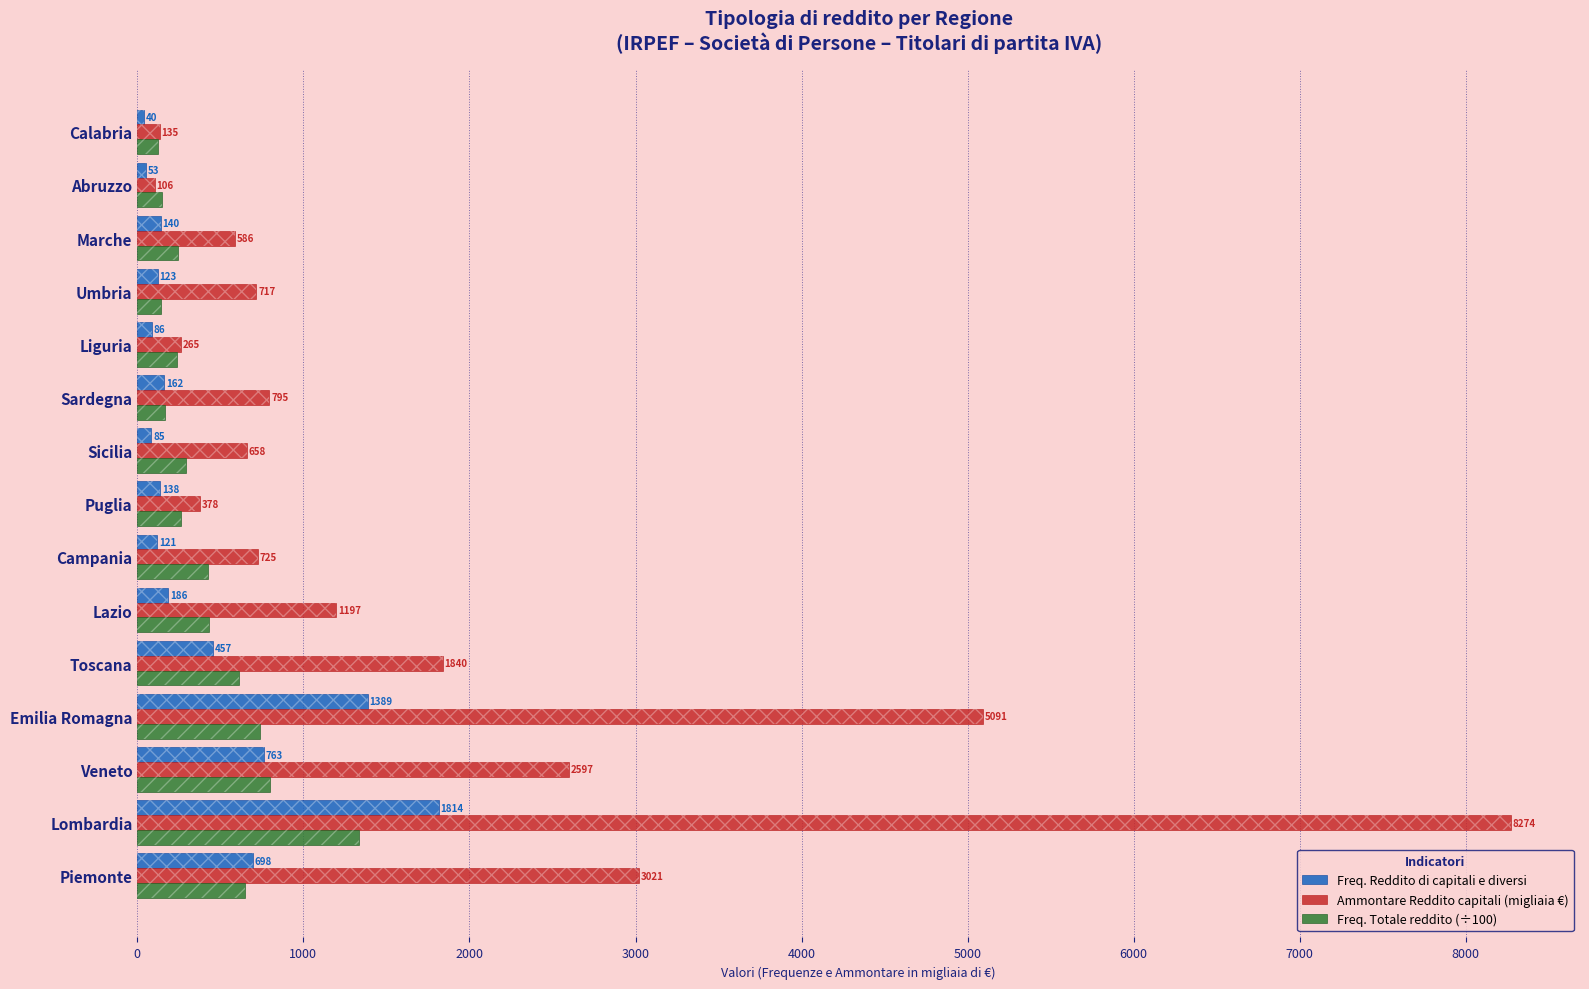

How many bars are there in total?

45